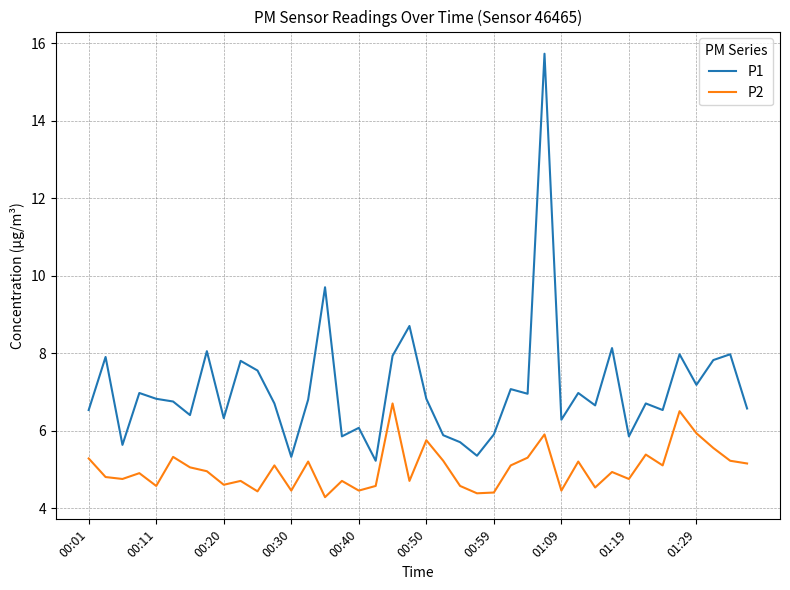

What is the maximum value shown in the chart?

15.7